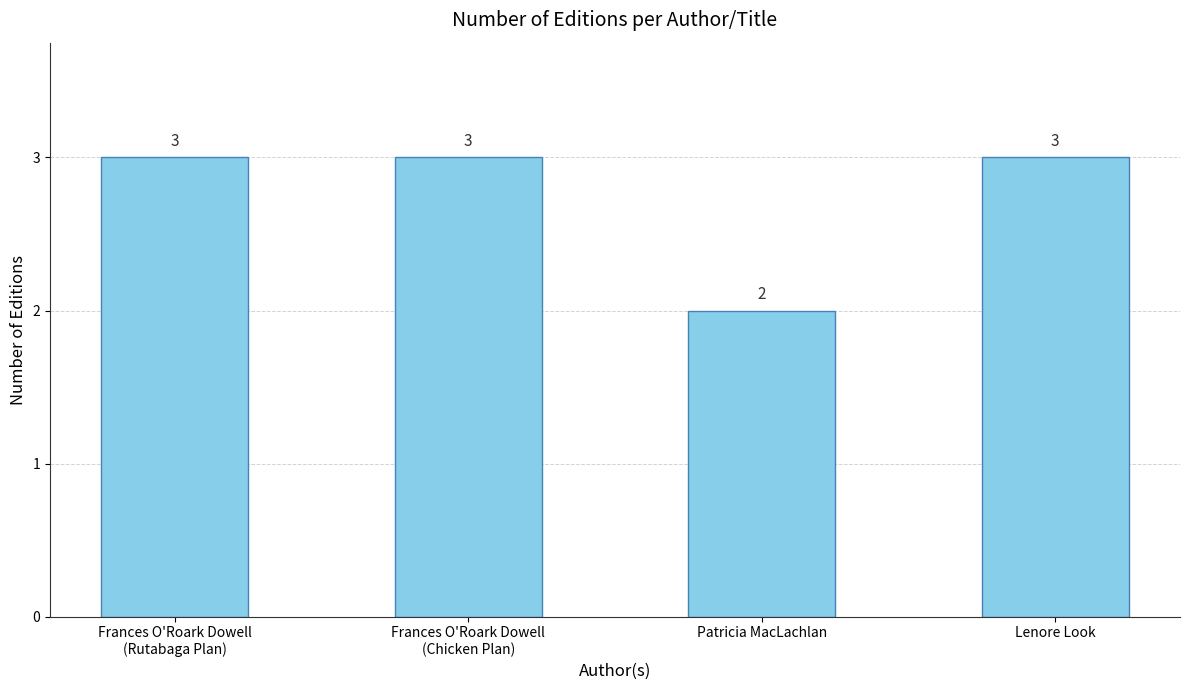

The value at Patricia MacLachlan is 2. True or false?

True